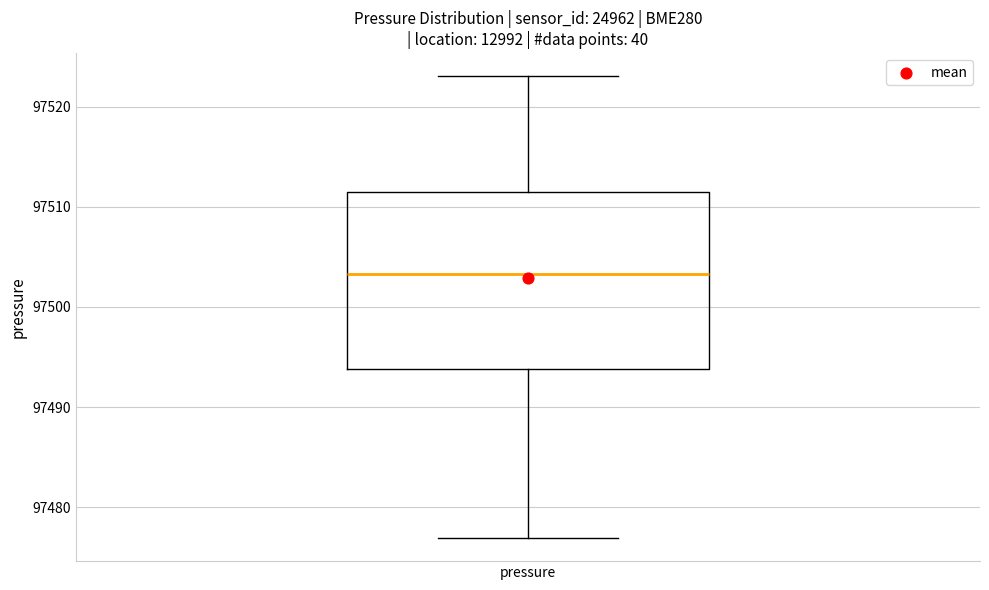

Read this box plot against the y-axis: the position of the median line, the range covered by the box, and the ends of both whiskers. The values are not printed on the chart, so give them approximately, as read against the axis.

median 97503, box 97494 to 97511, whiskers 97477 to 97523